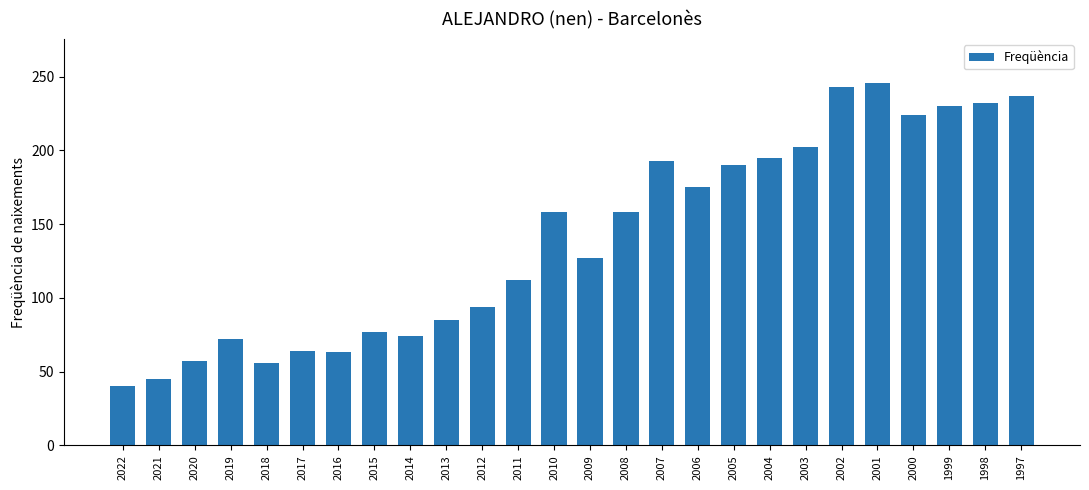

Is it true that the value at 2011 is 67?

False